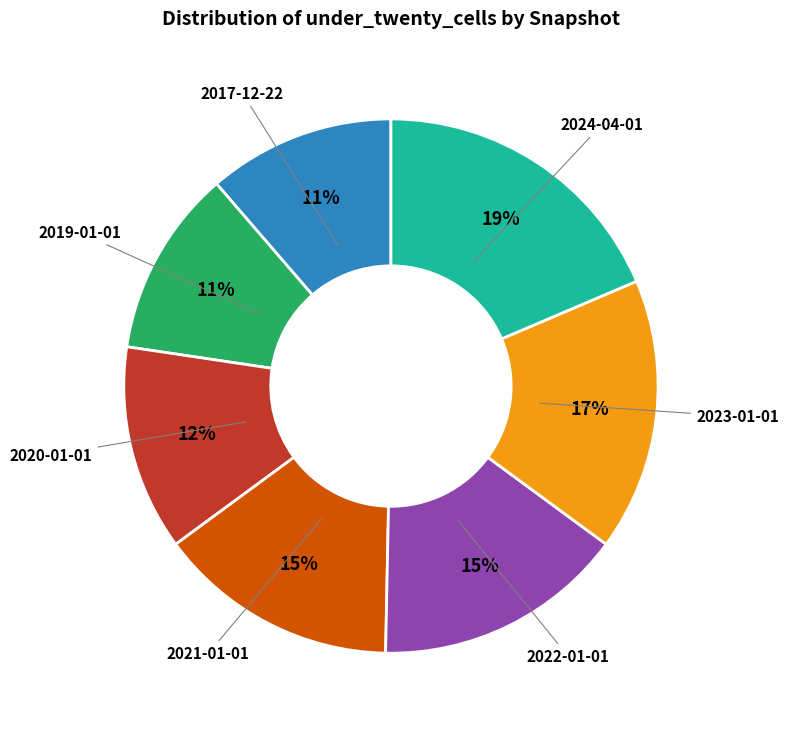

To the nearest percent, what is the average slice percentage?

14%